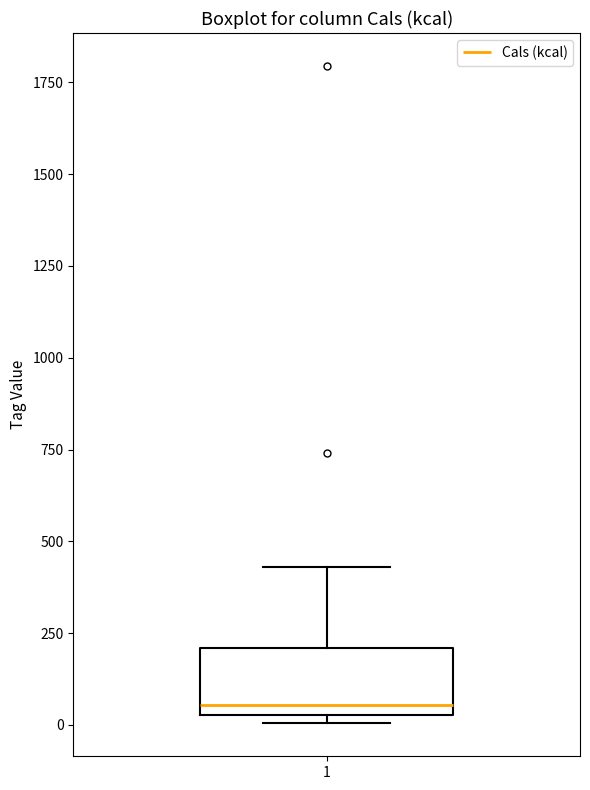

Transcribe this box plot: give where the median line is, the range the box spans, and where the two whiskers end, as read against the y-axis. The values are not printed on the chart, so give them approximately, as read against the axis.

median 50 (just above the box's lower edge), box 50 to 200, whiskers 0 to 450